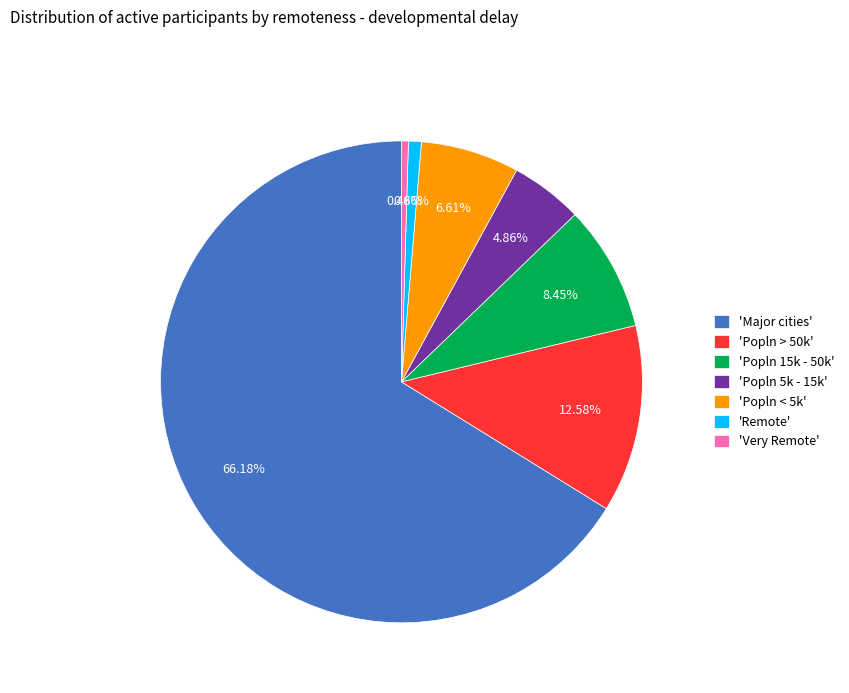

To the nearest percent, what is the difference between the largest and smallest slice percentages?

66%